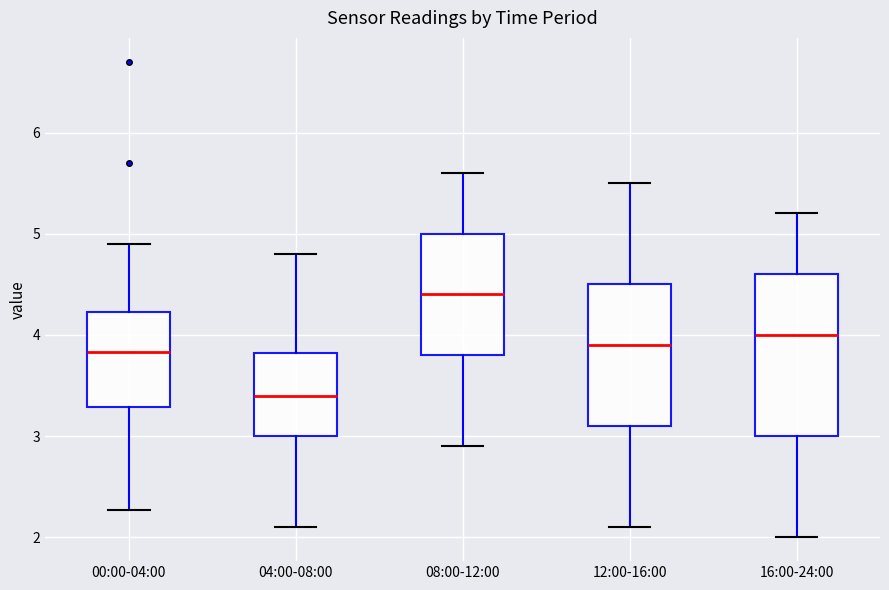

Reading left to right, transcribe this box plot: for each box, give where its median line is, the range the box spans, and where its two whiskers end, as read against the y-axis. The values are not printed on the chart, so give them approximately, as read against the axis.

00:00-04:00: median 3.8, box 3.3 to 4.2, whiskers 2.3 to 4.9
04:00-08:00: median 3.4, box 3.0 to 3.8, whiskers 2.1 to 4.8
08:00-12:00: median 4.4, box 3.8 to 5.0, whiskers 2.9 to 5.6
12:00-16:00: median 3.9, box 3.1 to 4.5, whiskers 2.1 to 5.5
16:00-24:00: median 4.0, box 3.0 to 4.6, whiskers 2.0 to 5.2